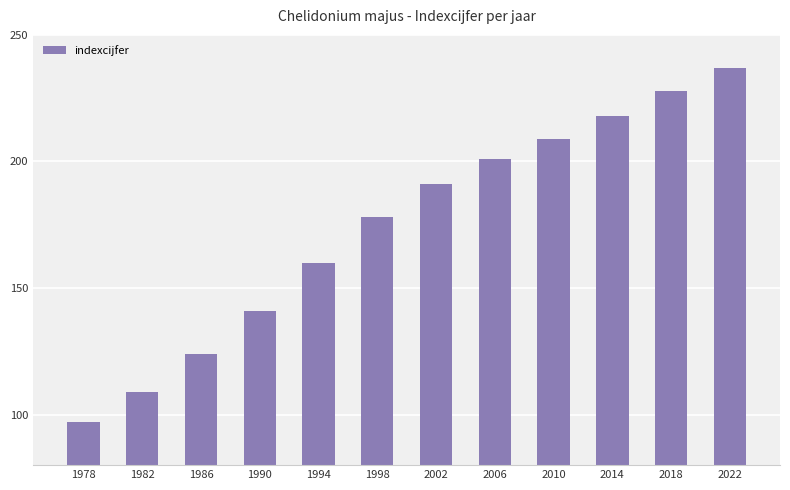

Is it true that the value at 1998 is 283?

False